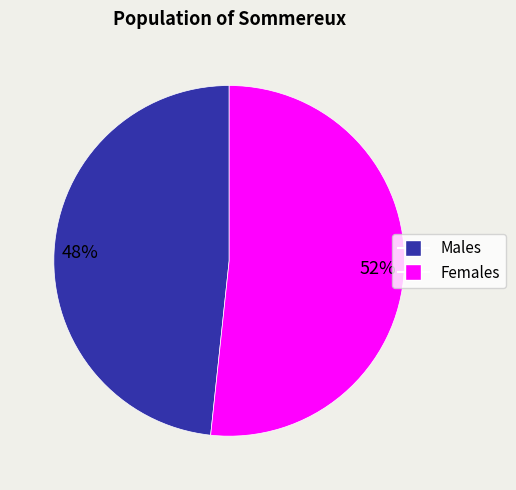

To the nearest percent, what is the average slice percentage?

50%